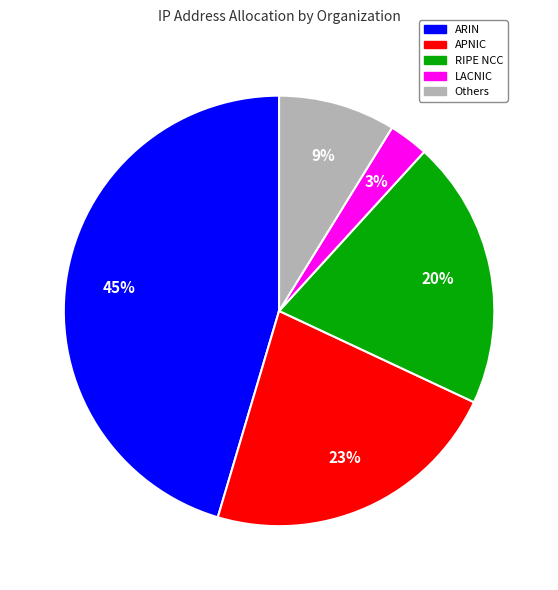

To the nearest percent, what is the difference between the largest and smallest slice percentages?

42%